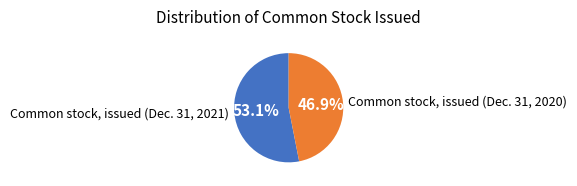

What is the smallest slice in the pie chart?

Common stock, issued (Dec. 31, 2020)